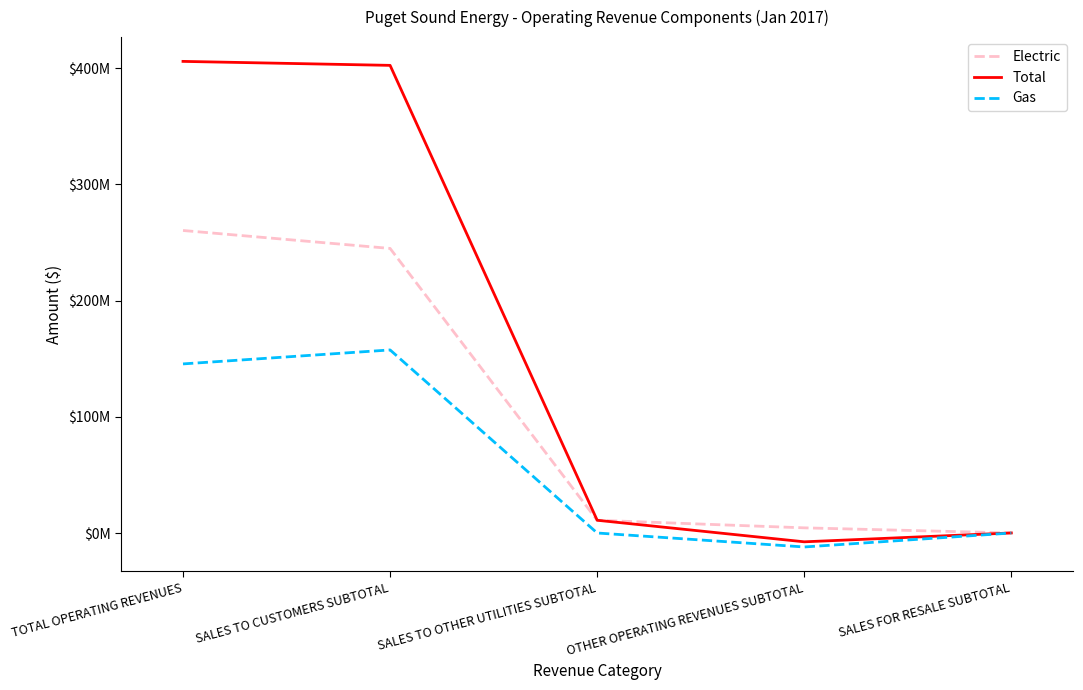

Which category has the lowest value across all series?

OTHER OPERATING REVENUES SUBTOTAL